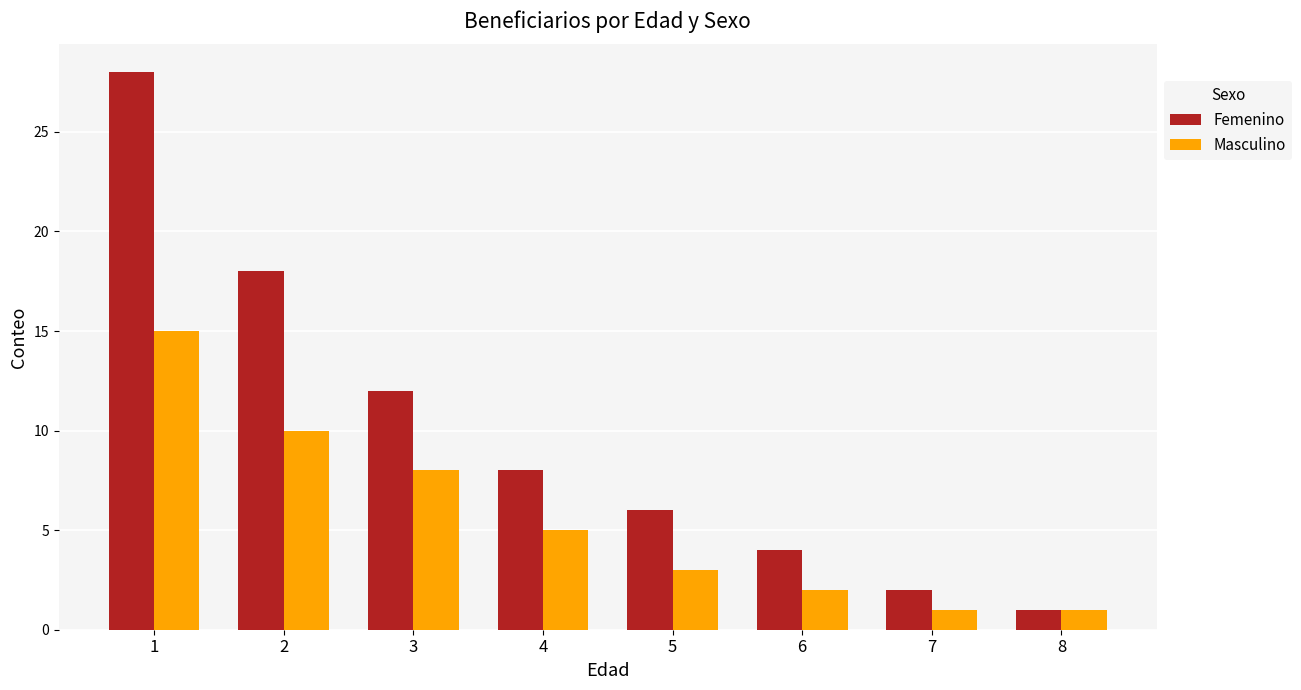

What are all the series names shown in the legend?

Femenino, Masculino